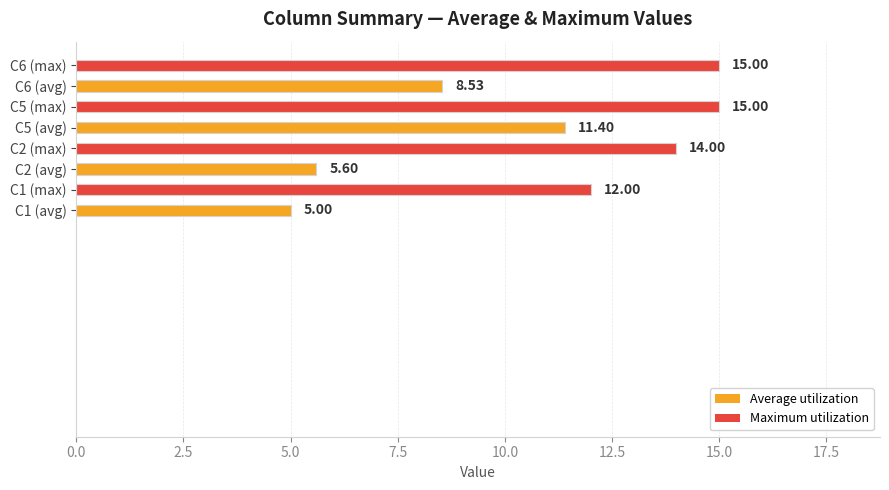

What is the ratio of the value at C1 (avg) to the value at C5 (max)?

0.3